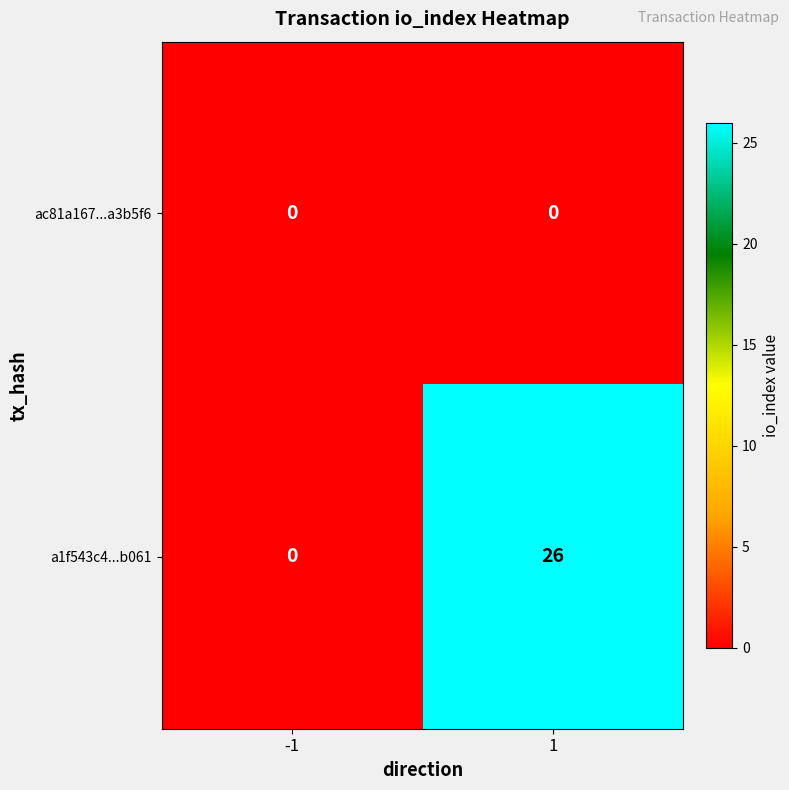

Reading left to right, transcribe all the data shown in this chart.

ac81a167...a3b5f6: 0	0
a1f543c4...b061: 0	26